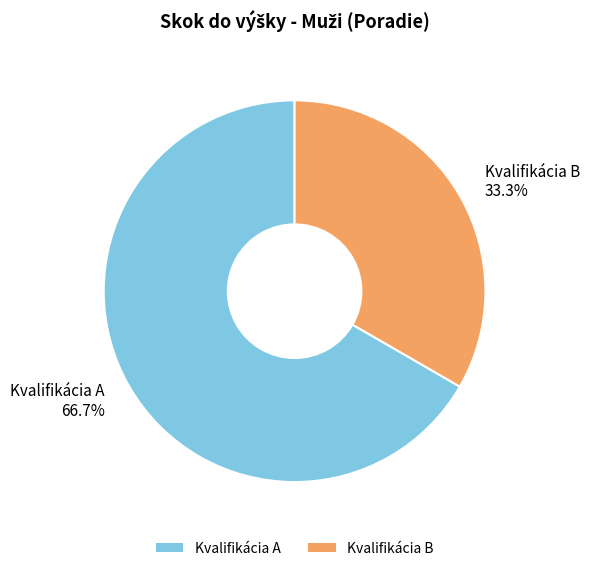

What is the majority slice?

Kvalifikácia A